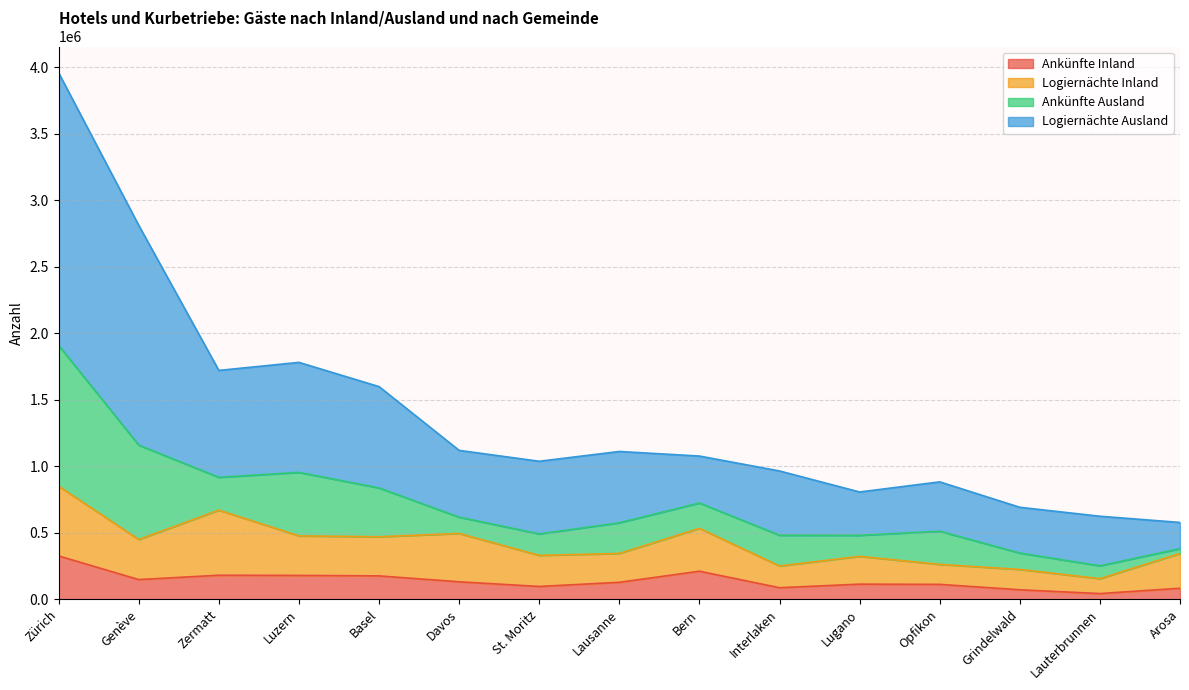

Which series has the widest spread of values?

Logiernächte Ausland